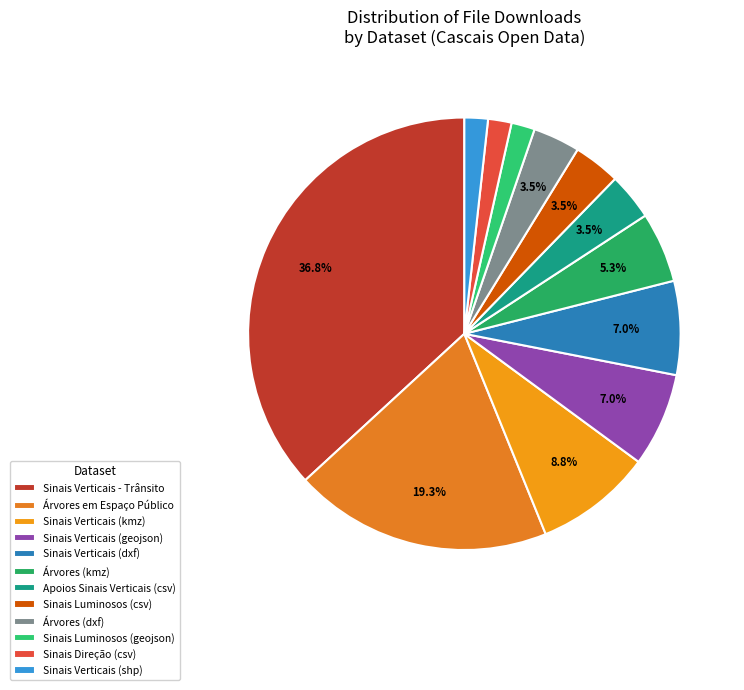

Which category has the biggest portion of the pie?

Sinais Verticais - Trânsito